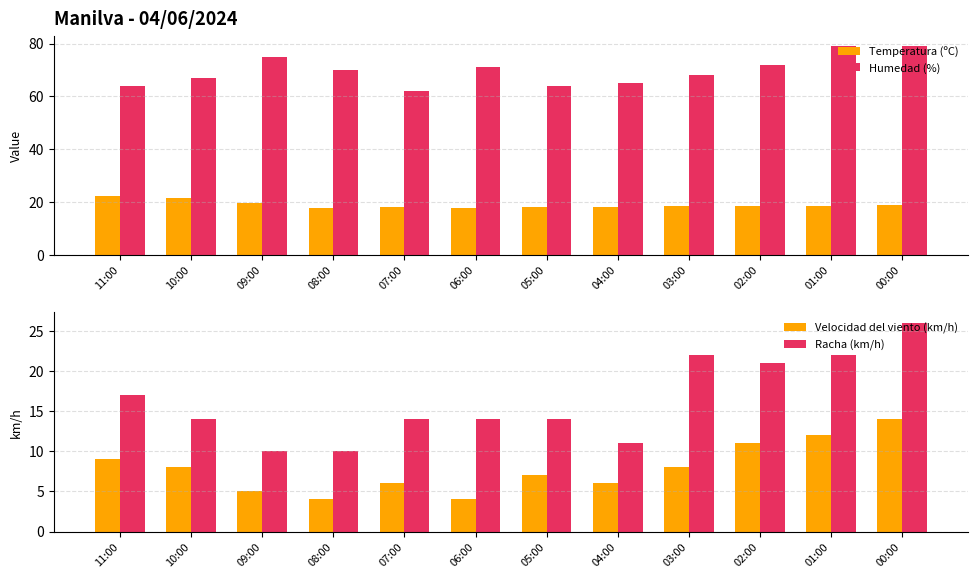

What is the minimum value for Temperatura (ºC)?

17.9